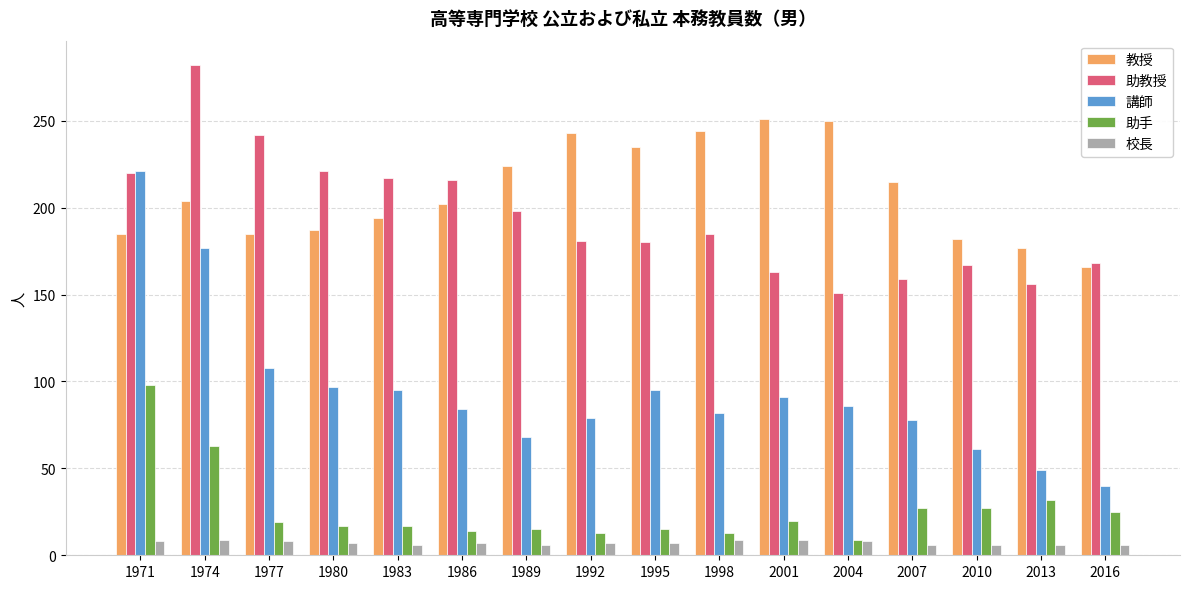

Is the value of 講師 at 2001 greater than the value of 教授 at 2004?

No